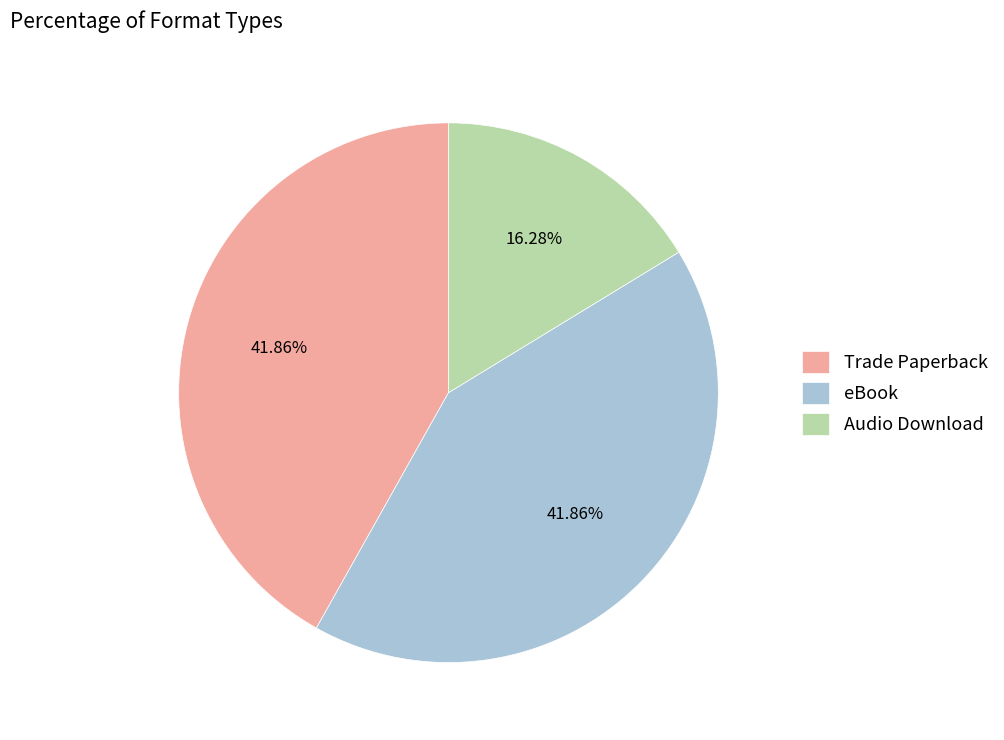

Does eBook account for over 50% of the chart?

No